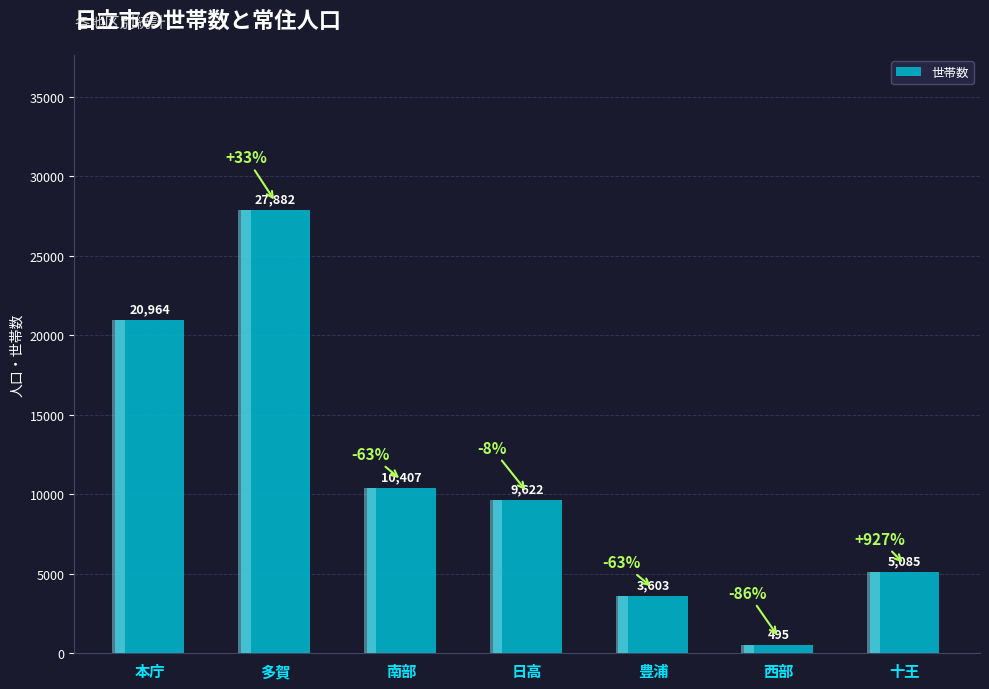

How many data points are less than 9622?

3